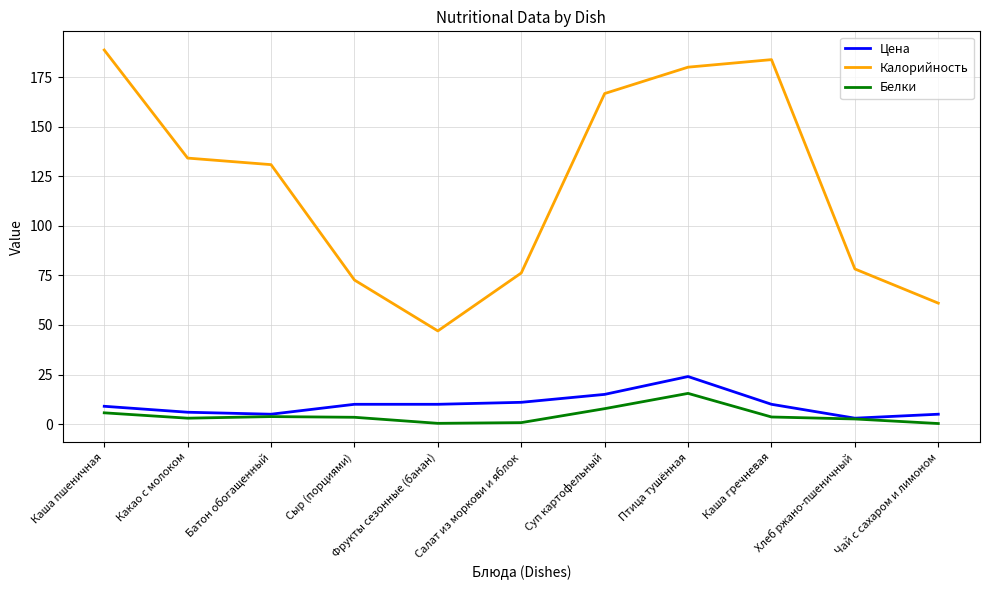

Which category has the highest value in the Цена series?

Птица тушённая